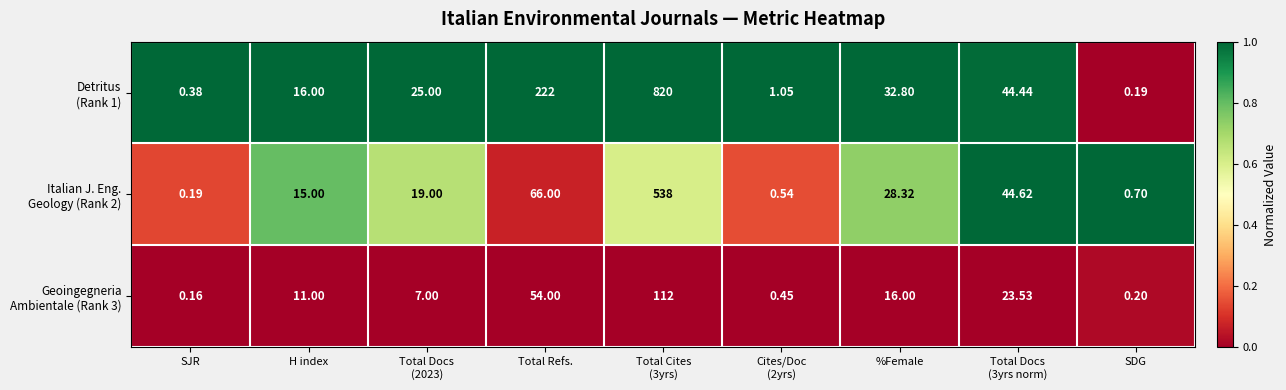

Which label corresponds to the smallest value in the chart?

SJR